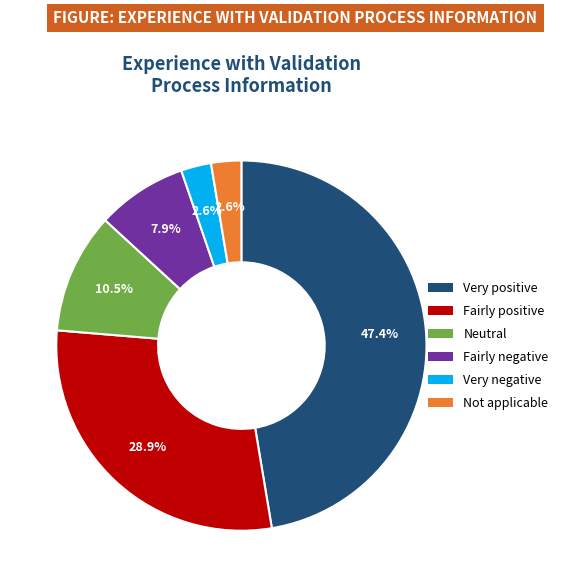

How many segments does this pie chart have?

6